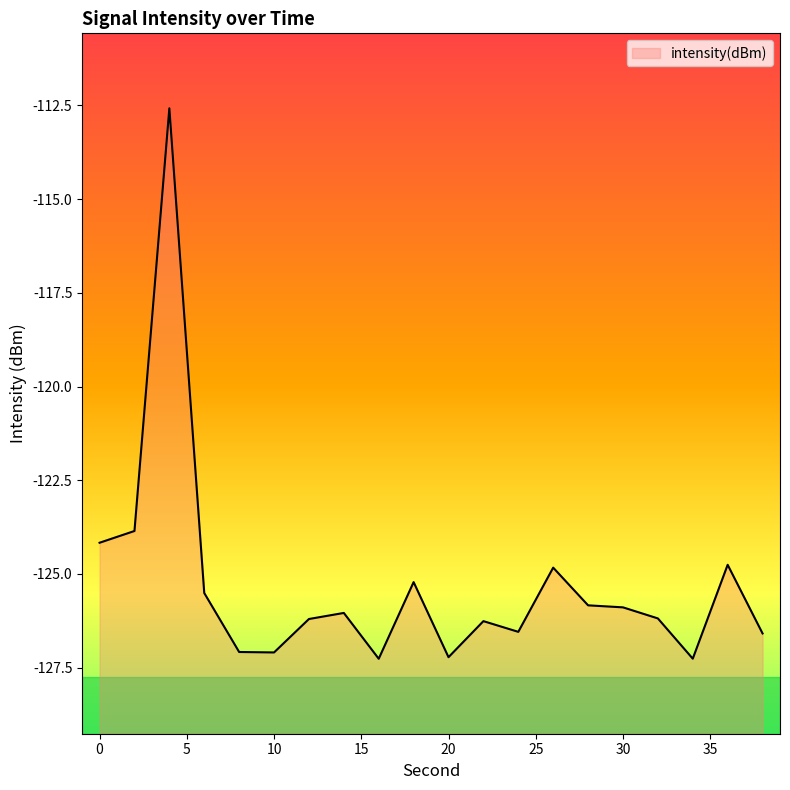

List the labels in order of value, largest first.

4, 2, 0, 36, 26, 18, 6, 28, 30, 14, 32, 12, 22, 24, 38, 8, 10, 20, 34, 16